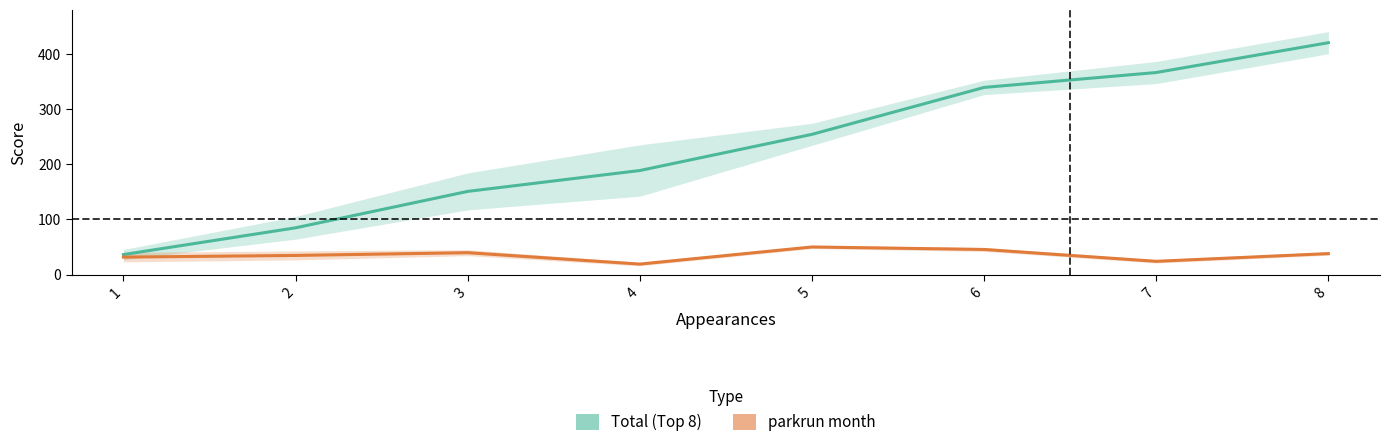

The value of parkrun month at 7 is 16.0. True or false?

False